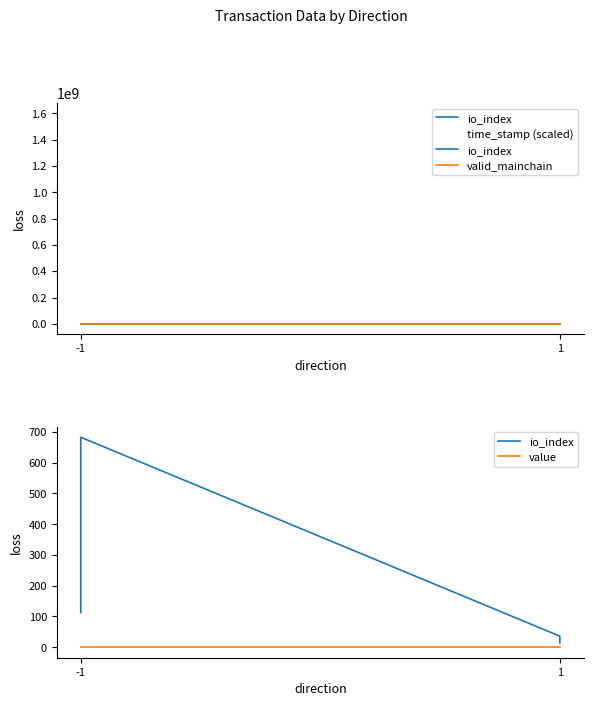

The value of value at 1 is 0.0. True or false?

False